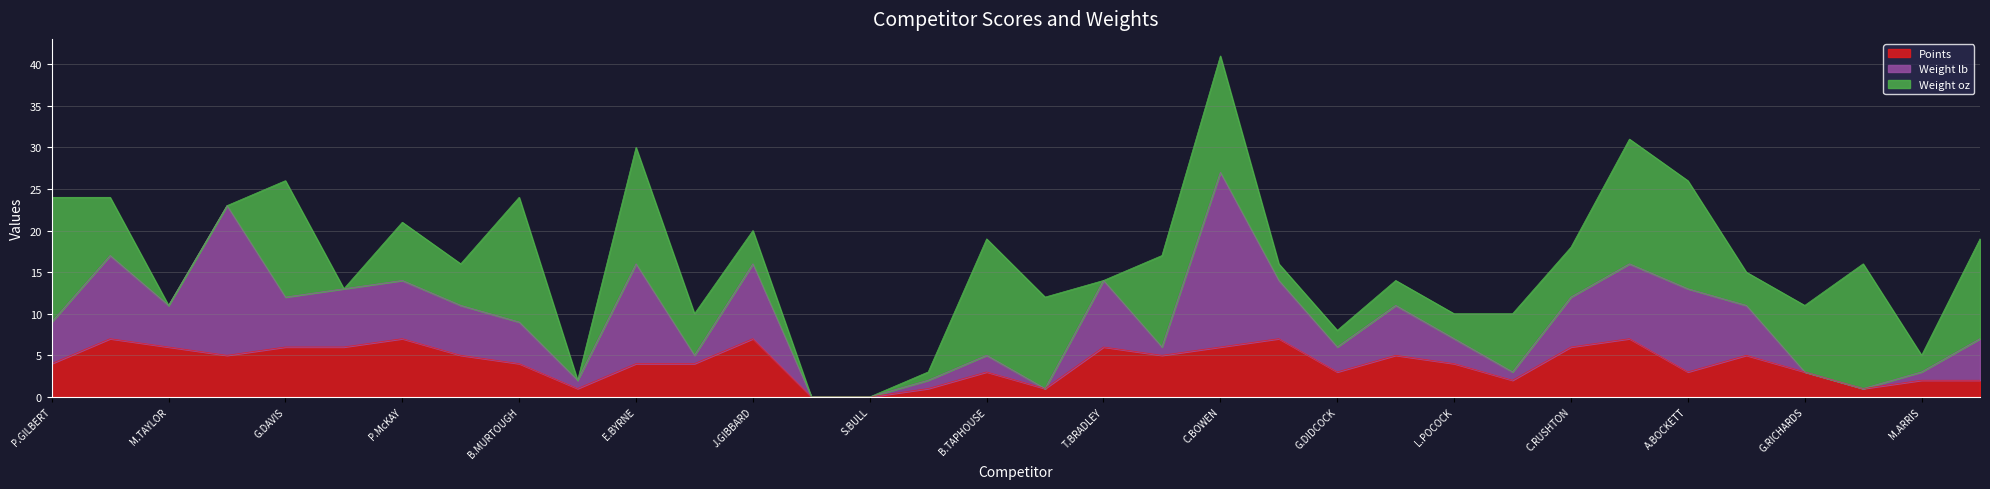

What is the difference between the second highest and minimum values in the Weight lb series?

18